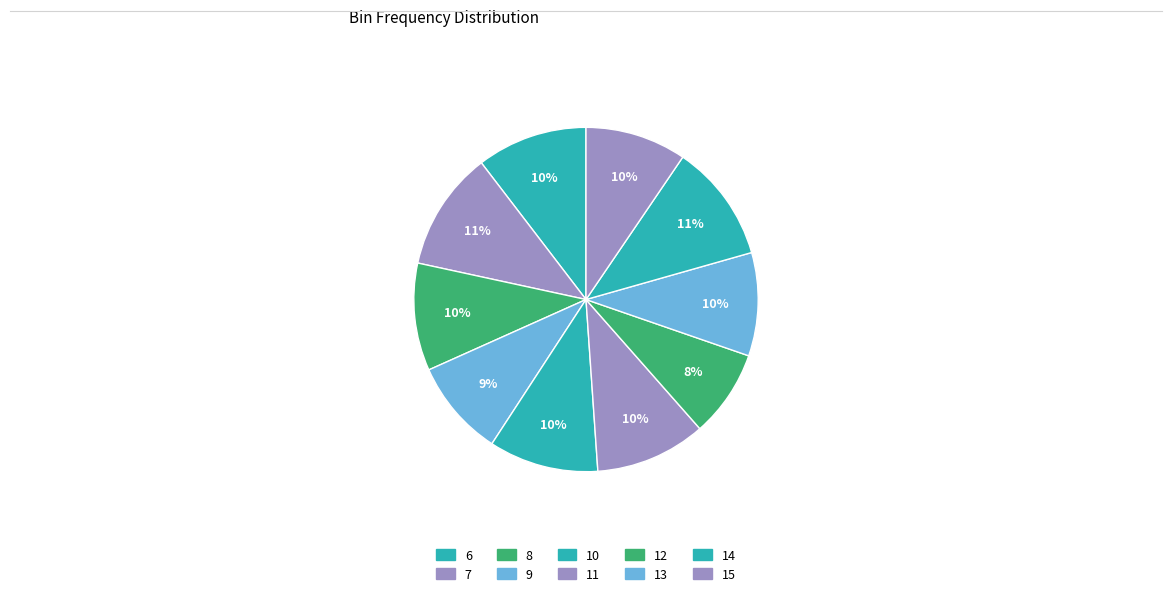

How many segments does this pie chart have?

10